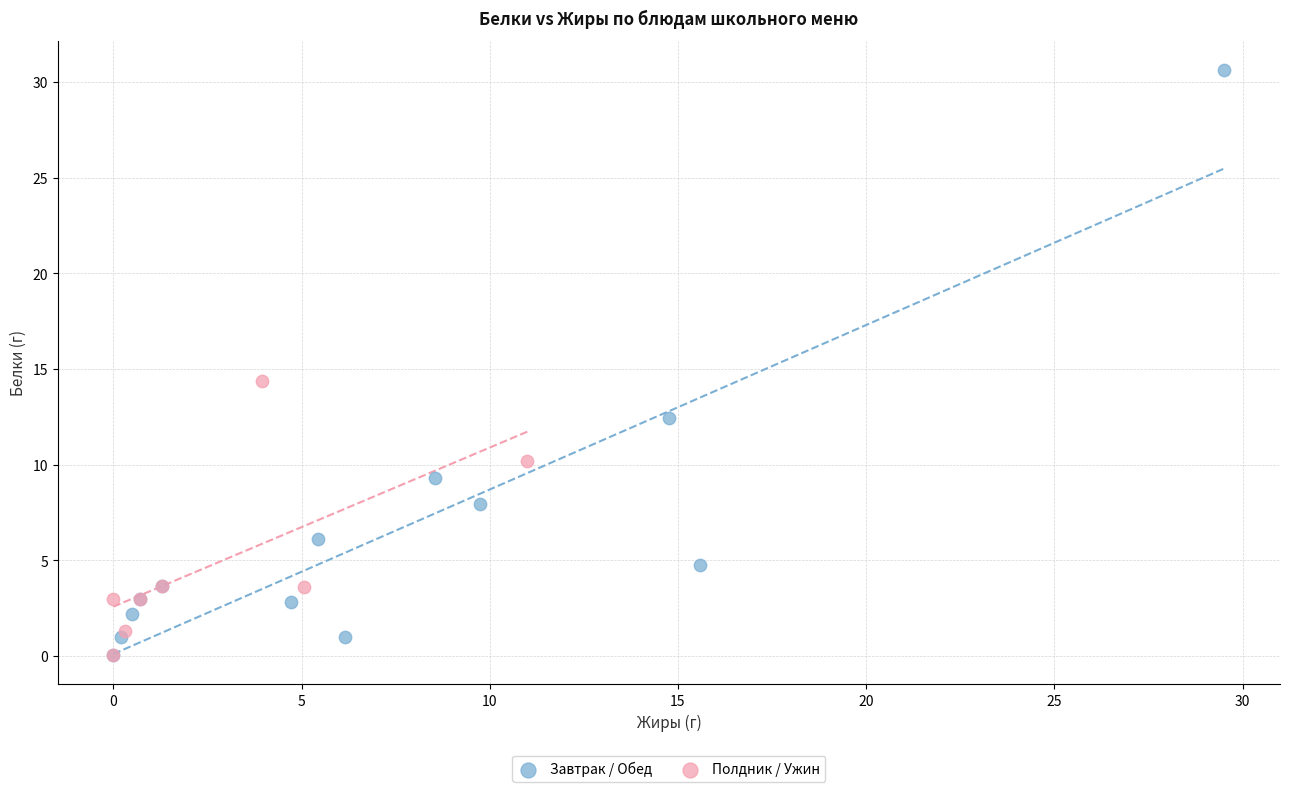

Which series has the largest Y range (max minus min)?

Завтрак / Обед